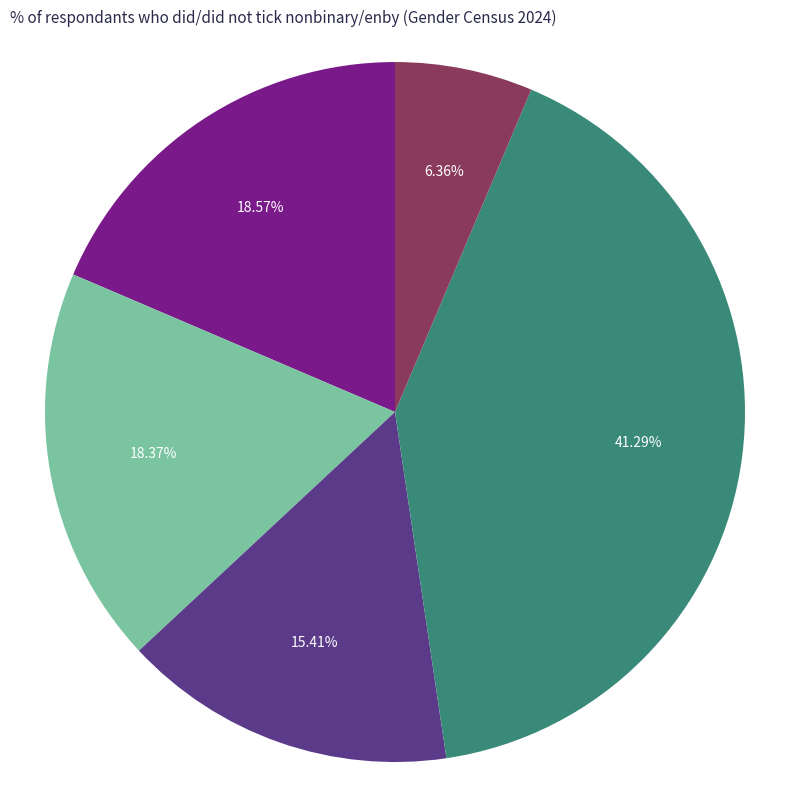

Is there a majority slice in this chart?

No